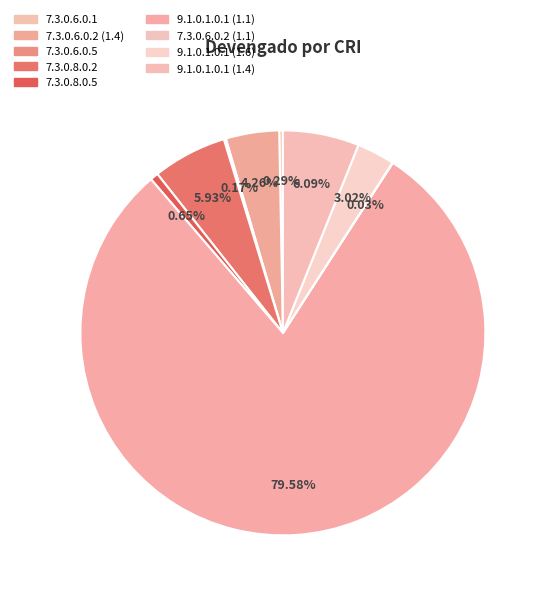

To the nearest percent, what is the difference between the largest and smallest slice percentages?

80%